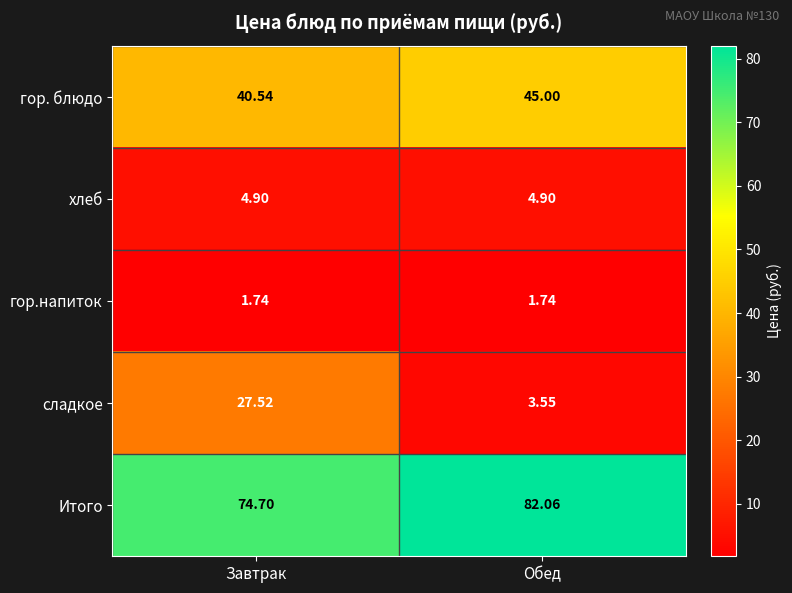

What is the total value across all series at Завтрак?

149.4